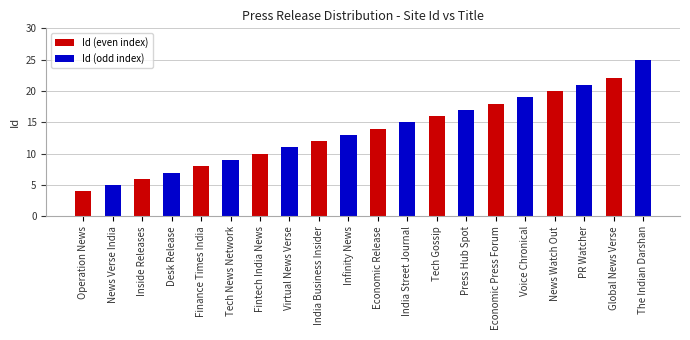

List the series in order of their overall mean, lowest first.

Id (even index), Id (odd index)